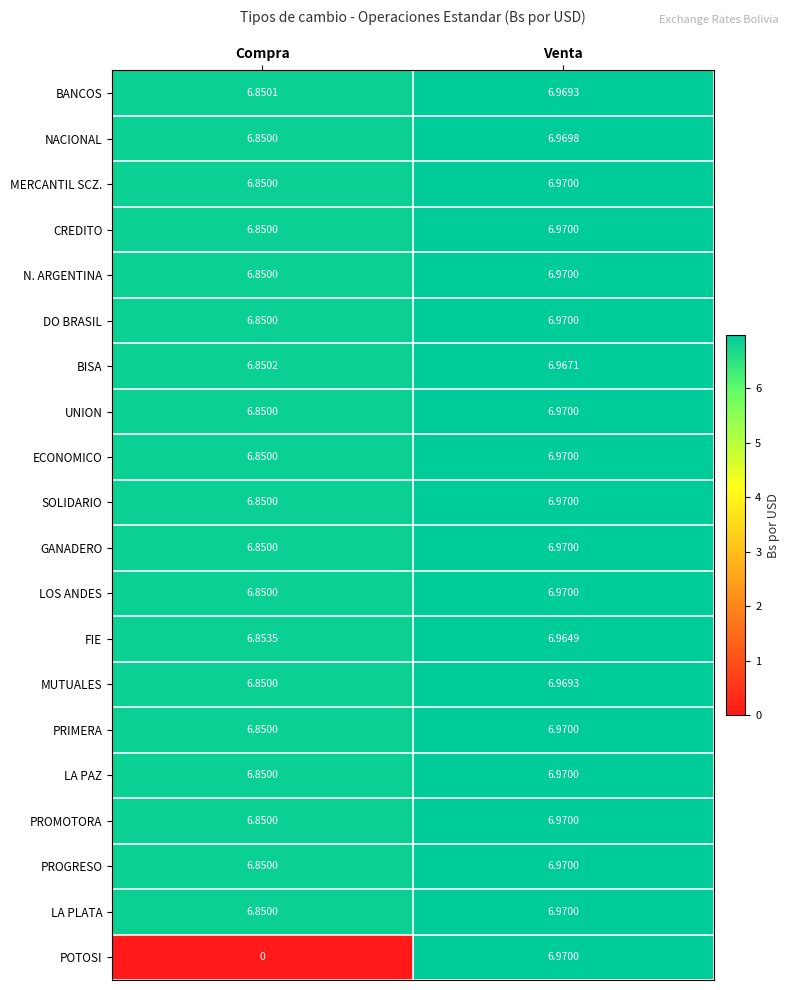

Where is DO BRASIL nearest to the value 6?

Compra